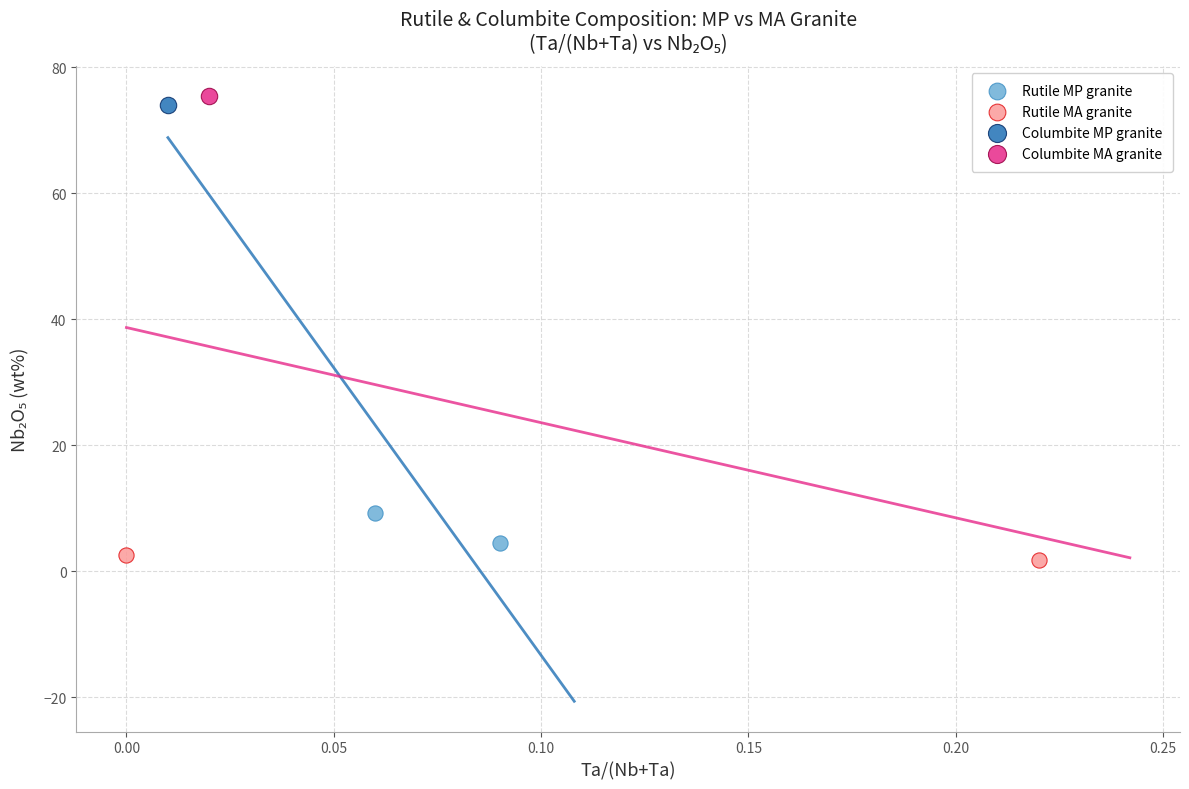

Which series contains the highest Y value?

Columbite MA granite